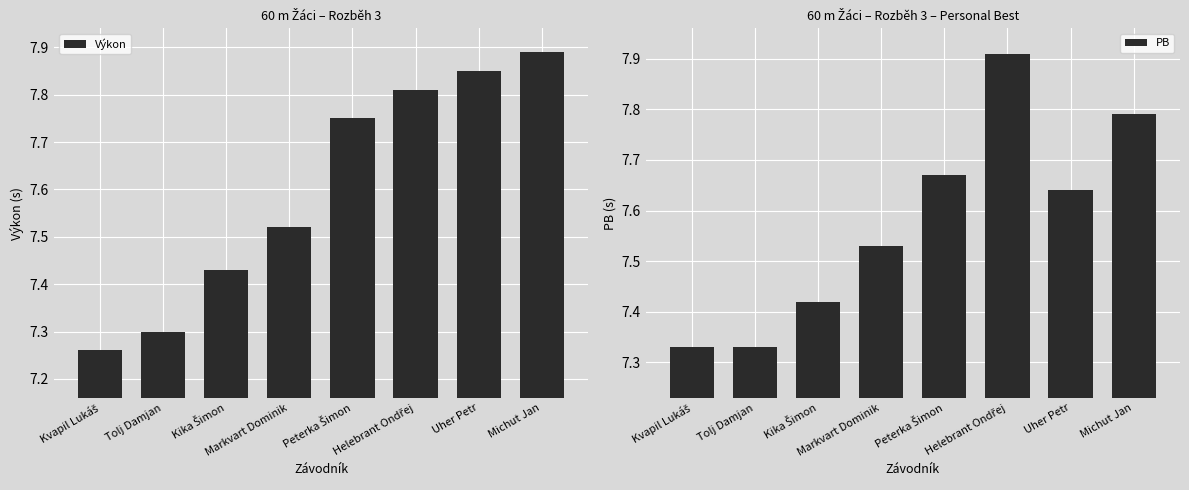

The PB series shows 3.1 at Markvart Dominik. True or false?

False